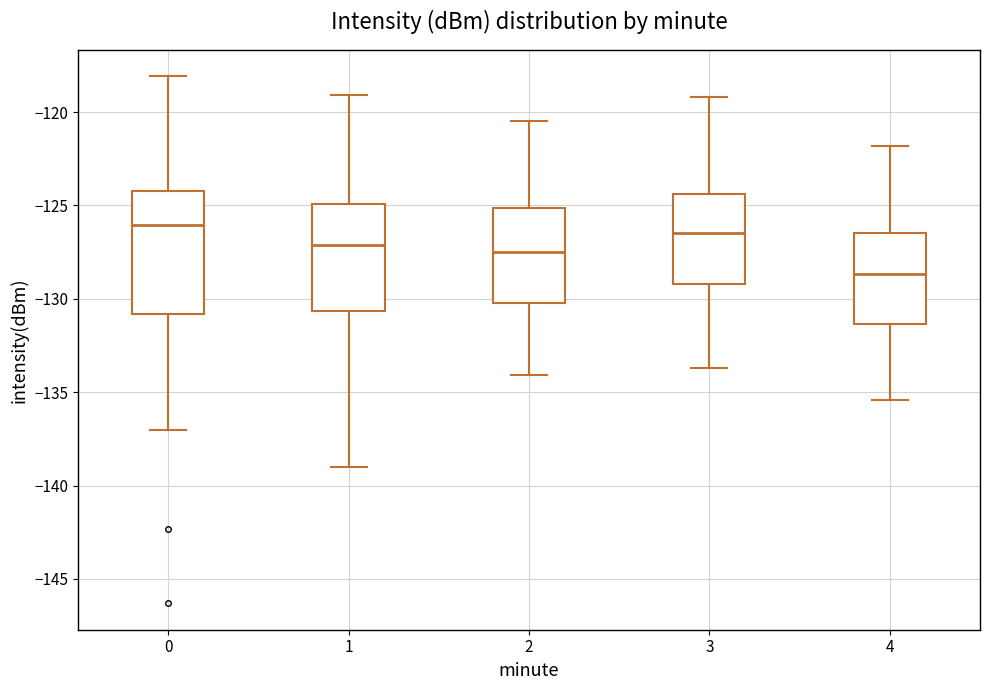

Reading left to right, read every box against the y-axis: the position of its median line, the range the box covers, and the ends of its whiskers. The values are not printed on the chart, so give them approximately, as read against the axis.

0: median -126.0, box -131.0 to -124.0, whiskers -137.0 to -118.0
1: median -127.0, box -130.5 to -125.0, whiskers -139.0 to -119.0
2: median -127.5, box -130.0 to -125.0, whiskers -134.0 to -120.5
3: median -126.5, box -129.0 to -124.5, whiskers -133.5 to -119.0
4: median -128.5, box -131.5 to -126.5, whiskers -135.5 to -122.0